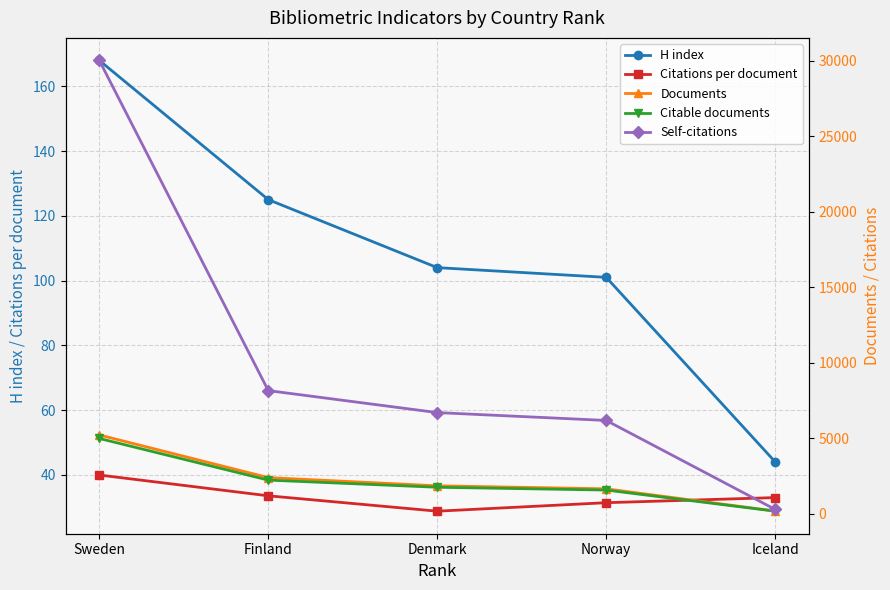

Which series has the largest total across all categories?

Self-citations